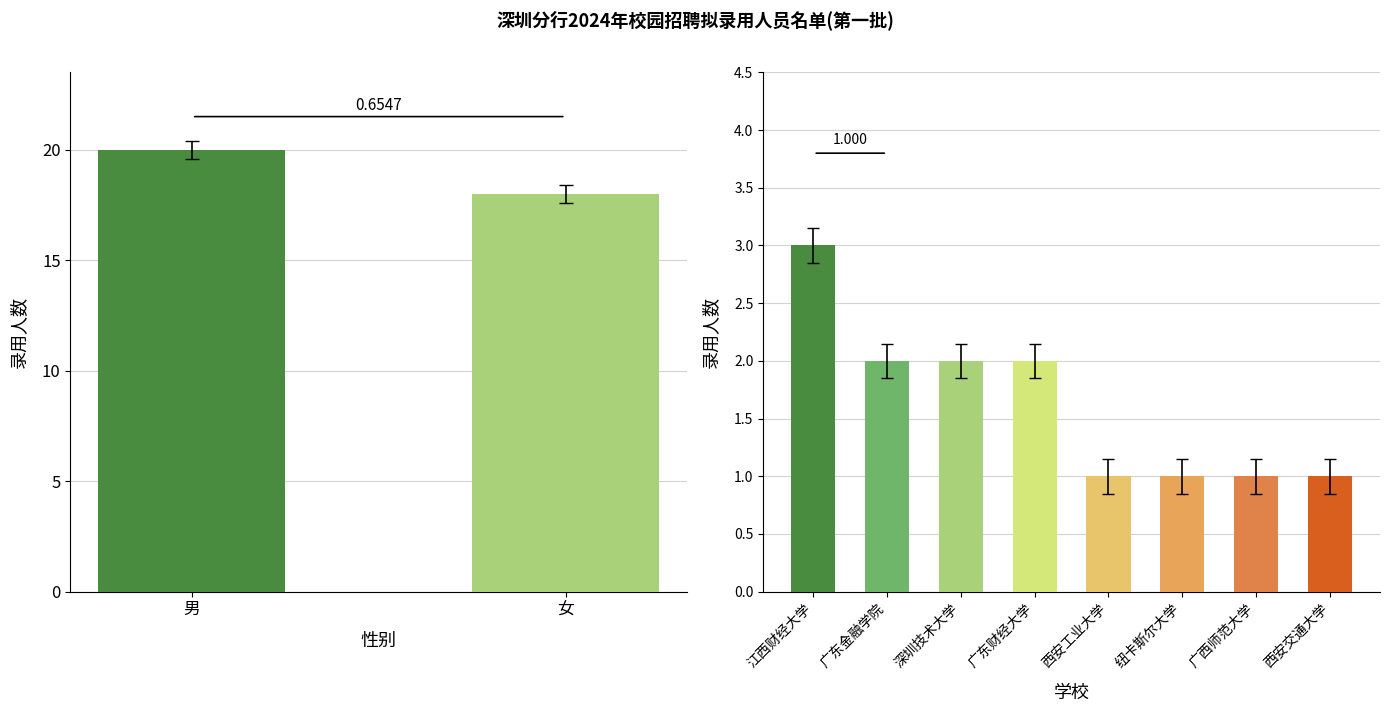

Rank the categories by value from lowest to highest.

女, 男